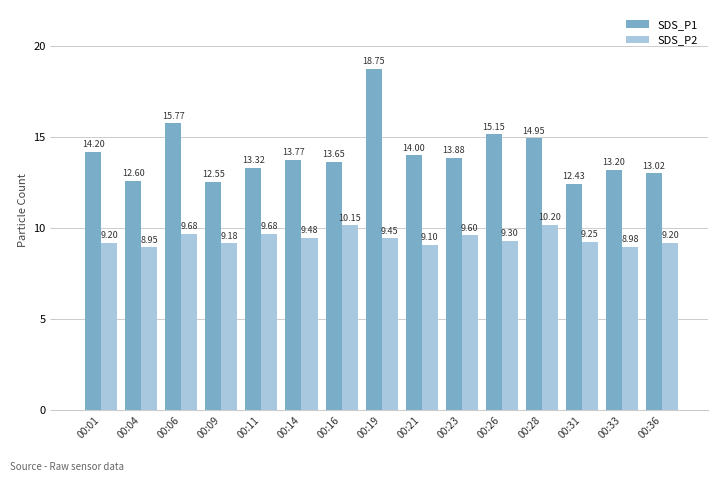

What is the sum of all SDS_P2 values?

141.4